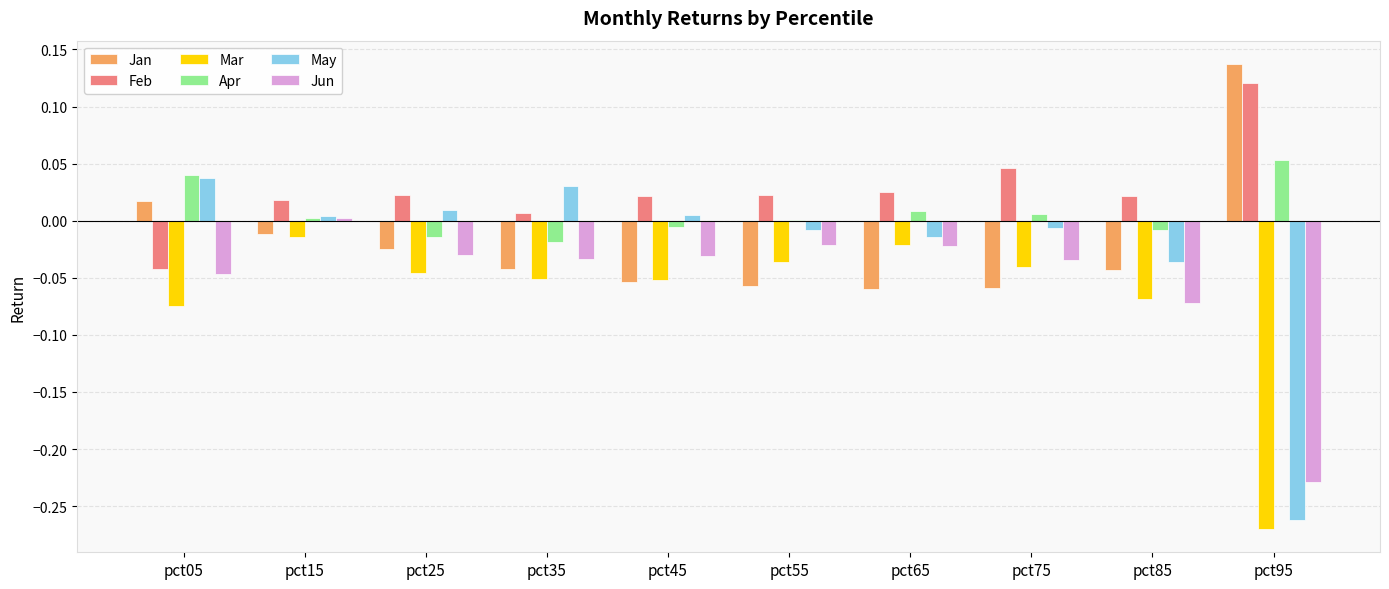

True or false: Jan has a value of -0.0 at pct15.

True